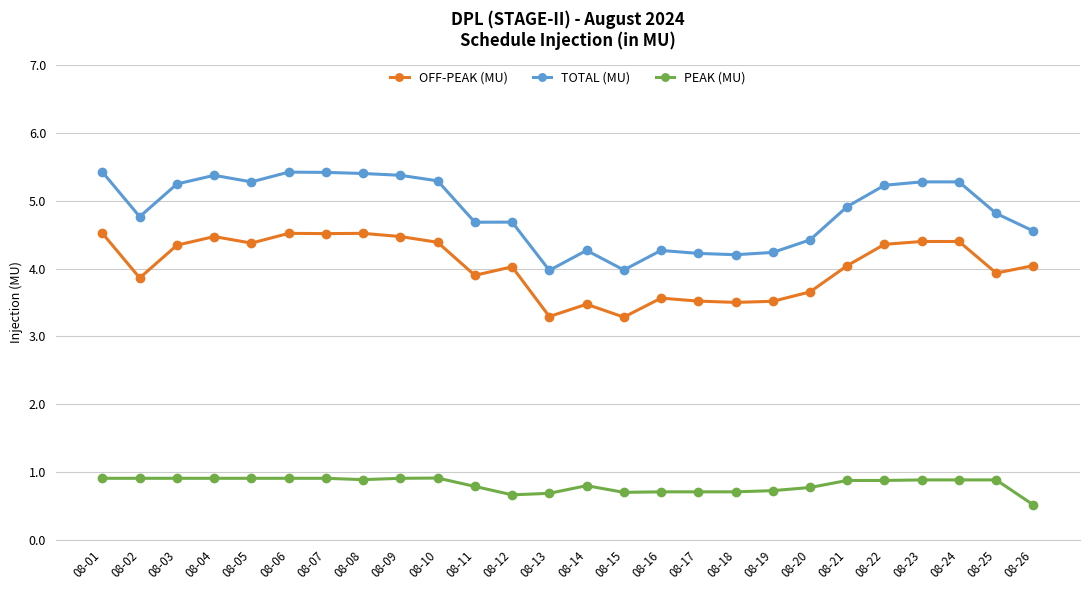

At which category does the chart reach its minimum across all series?

08-26